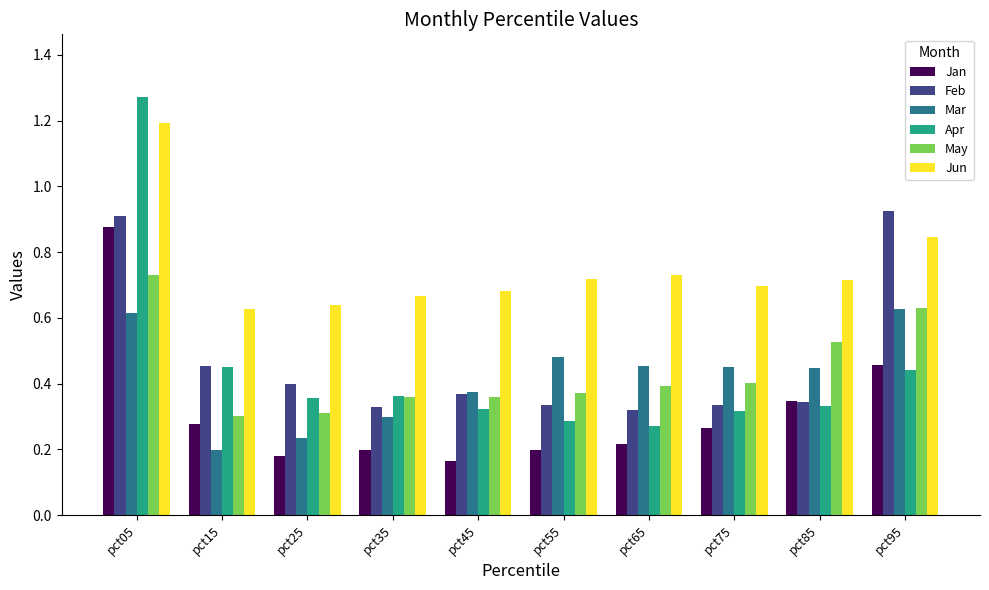

Is the value of Jun at pct35 greater than the value of Apr at pct25?

Yes